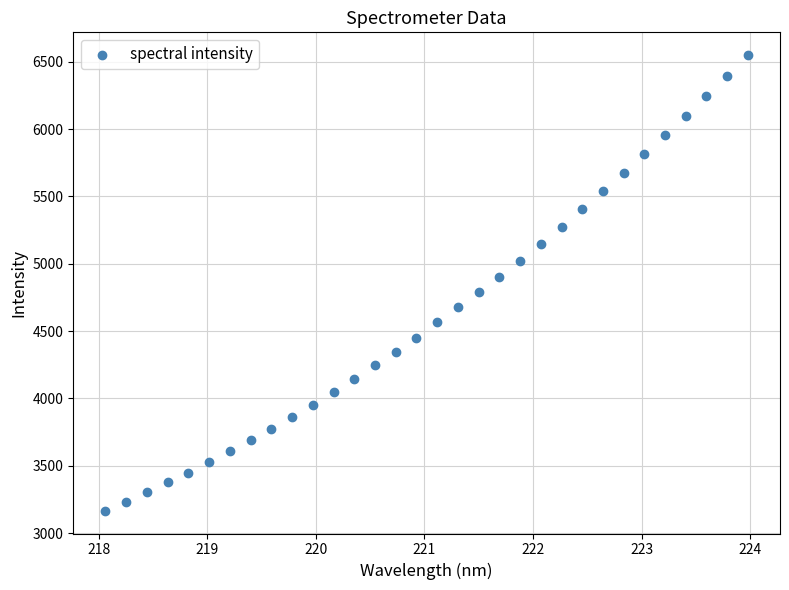

What is the range of Y values (max minus min)?

3382.3